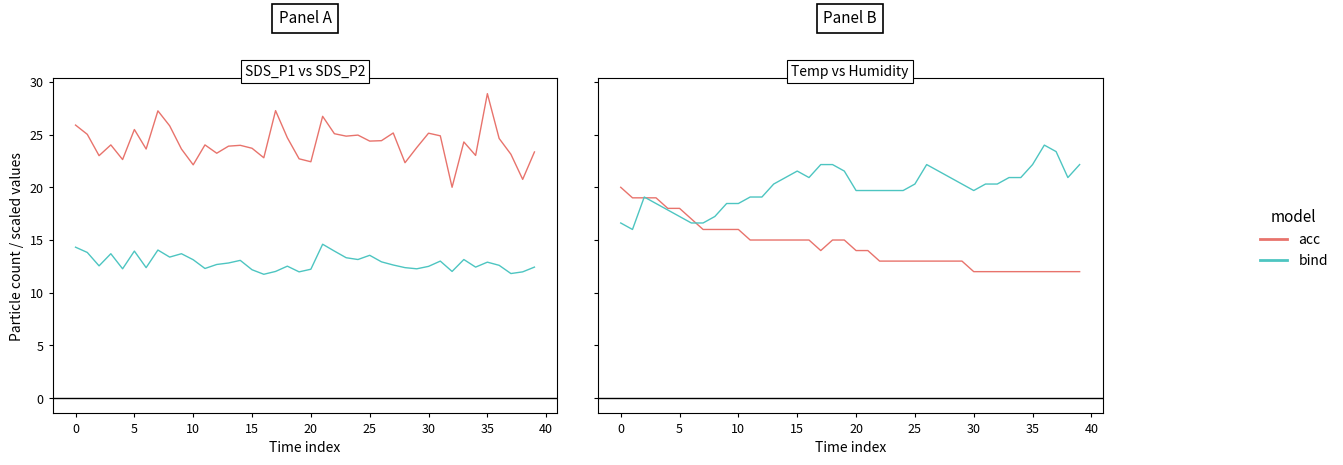

Reading left to right, what are all the values shown in this chart?

SDS_P1: 25.9	25.0	23.0	24.0	22.6	25.5	23.6	27.2	25.8	23.6	22.1	24.0	23.2	23.9	24.0	23.7	22.8	27.3	24.7	22.7	22.4	26.7	25.1	24.9	24.9	24.4	24.4	25.1	22.3	23.8	25.1	24.9	20.0	24.3	23.0	28.9	24.6	23.1	20.8	23.4
SDS_P2: 14.3	13.8	12.6	13.7	12.3	13.9	12.4	14.1	13.4	13.7	13.1	12.3	12.7	12.8	13.1	12.2	11.8	12.0	12.5	12.0	12.2	14.6	13.9	13.3	13.2	13.6	12.9	12.6	12.4	12.3	12.5	13.0	12.0	13.2	12.4	12.9	12.6	11.8	12.0	12.4
Temp: 20.0	19.0	19.0	19.0	18.0	18.0	17.0	16.0	16.0	16.0	16.0	15.0	15.0	15.0	15.0	15.0	15.0	14.0	15.0	15.0	14.0	14.0	13.0	13.0	13.0	13.0	13.0	13.0	13.0	13.0	12.0	12.0	12.0	12.0	12.0	12.0	12.0	12.0	12.0	12.0
Humidity: 16.6	16.0	19.1	18.5	17.8	17.2	16.6	16.6	17.2	18.5	18.5	19.1	19.1	20.3	20.9	21.5	20.9	22.2	22.2	21.5	19.7	19.7	19.7	19.7	19.7	20.3	22.2	21.5	20.9	20.3	19.7	20.3	20.3	20.9	20.9	22.2	24.0	23.4	20.9	22.2